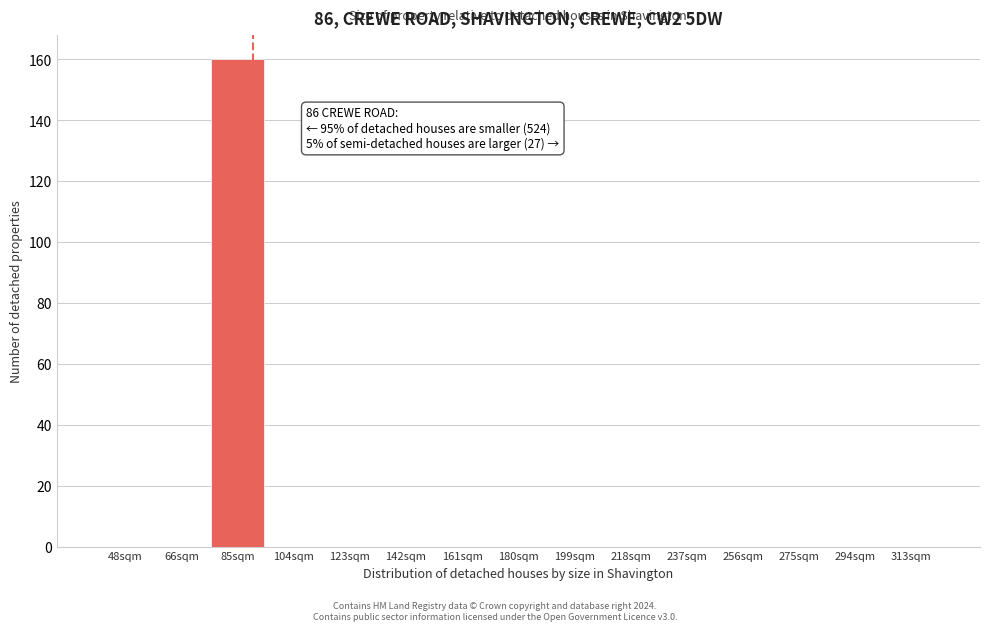

Reading right to left, extract all data points from this chart.

313sqm=0	294sqm=0	275sqm=0	256sqm=0	237sqm=0	218sqm=0	199sqm=0	180sqm=0	161sqm=0	142sqm=0	123sqm=0	104sqm=0	85sqm=160	66sqm=0	48sqm=0